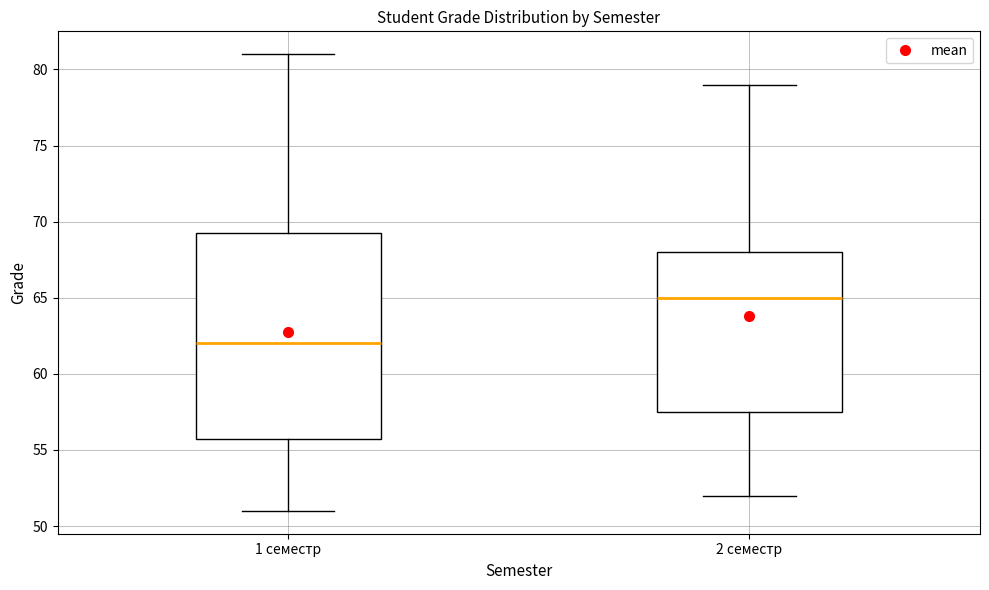

Reading left to right, transcribe this box plot: for each box, give where its median line is, the range the box spans, and where its two whiskers end, as read against the y-axis. The values are not printed on the chart, so give them approximately, as read against the axis.

1 семестр: median 62.0, box 56.0 to 69.5, whiskers 51.0 to 81.0
2 семестр: median 65.0, box 57.5 to 68.0, whiskers 52.0 to 79.0